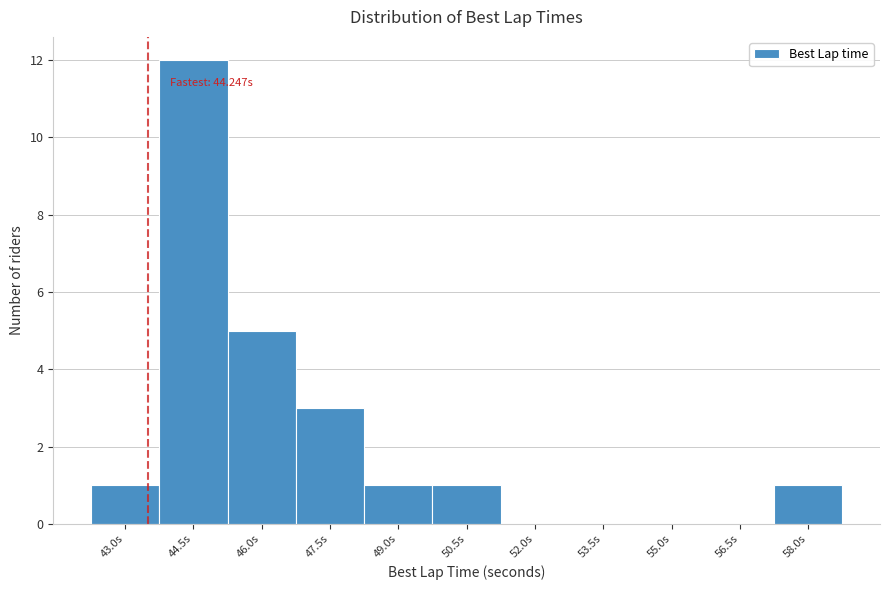

Reading left to right, what are all the values shown in this chart?

43.0s=1	44.5s=12	46.0s=5	47.5s=3	49.0s=1	50.5s=1	52.0s=0	53.5s=0	55.0s=0	56.5s=0	58.0s=1